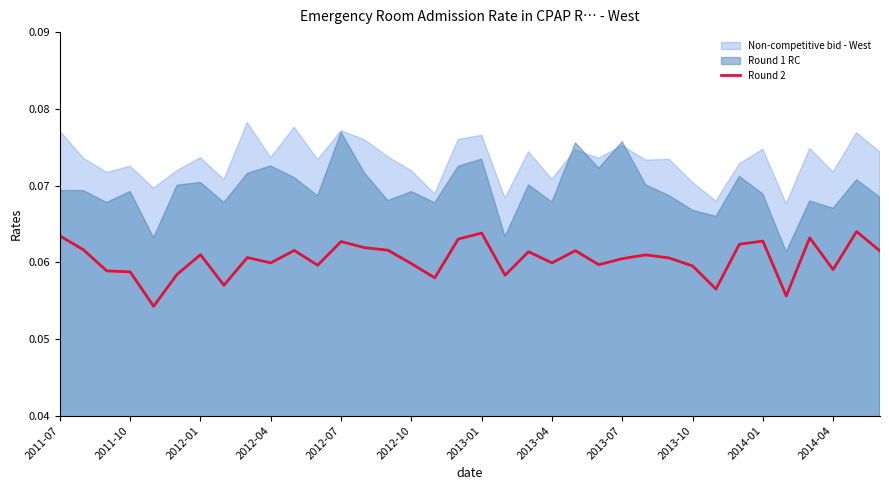

Does the chart display data point markers on the line(s)?

No